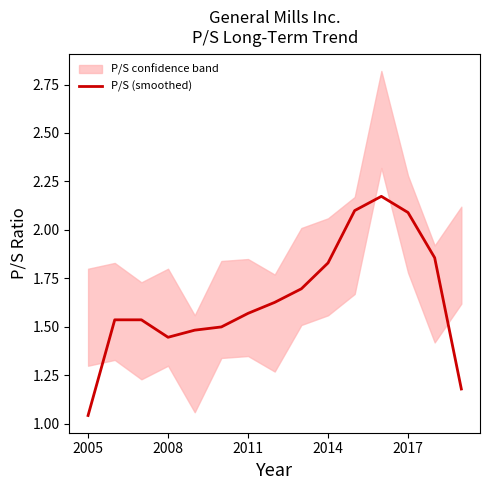

Reading left to right, transcribe all the data shown in this chart.

1.0	1.5	1.5	1.4	1.5	1.5	1.6	1.6	1.7	1.8	2.1	2.2	2.1	1.9	1.2